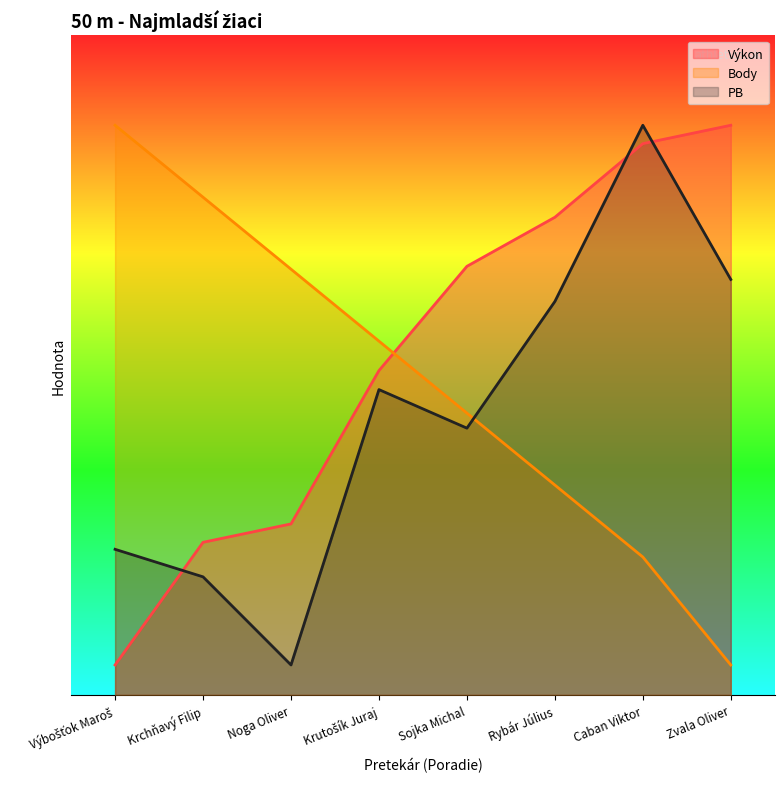

At how many categories does at least one series exceed 15?

5